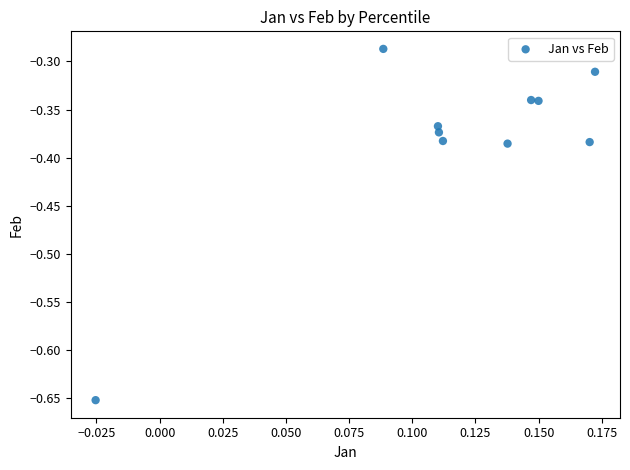

What is the range of Y values (max minus min)?

0.4